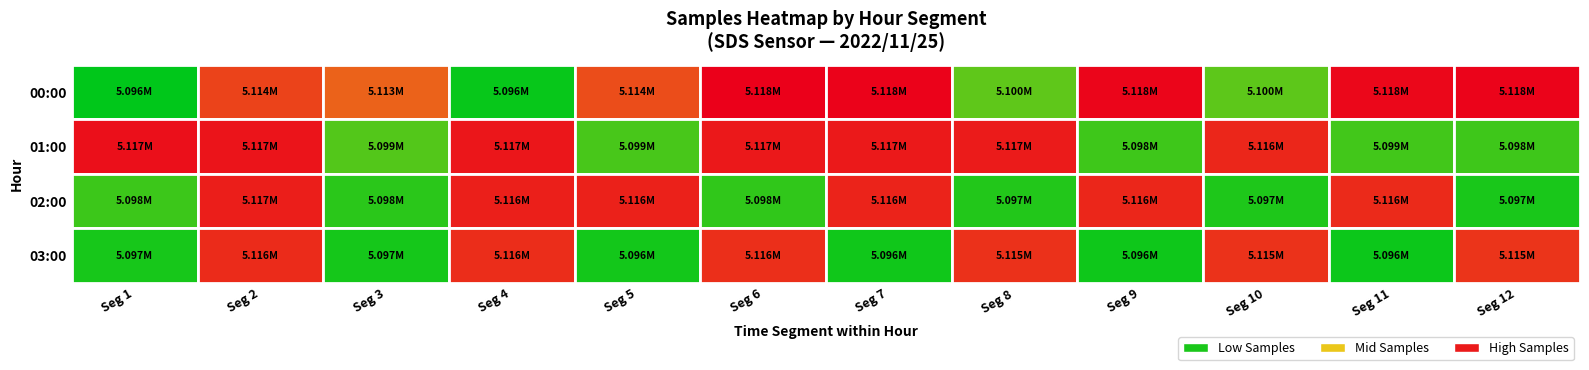

At 28, list the series in order from largest to smallest.

01:00, 02:00, 03:00, 00:00